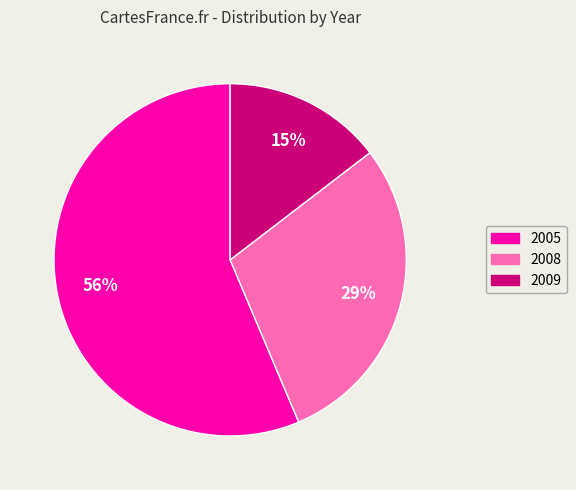

To the nearest percent, what is the difference between the 2008 and 2009 slice percentages?

14%